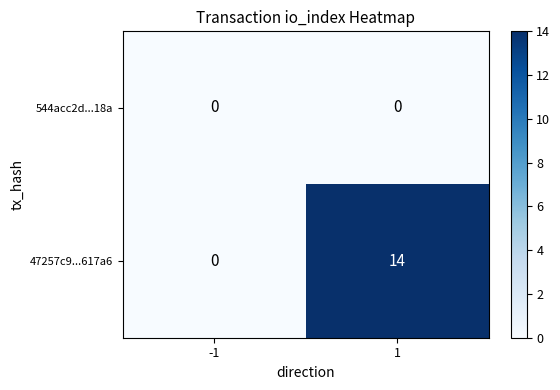

List the series in order of their overall mean, highest first.

47257c9...617a6, 544acc2d...18a